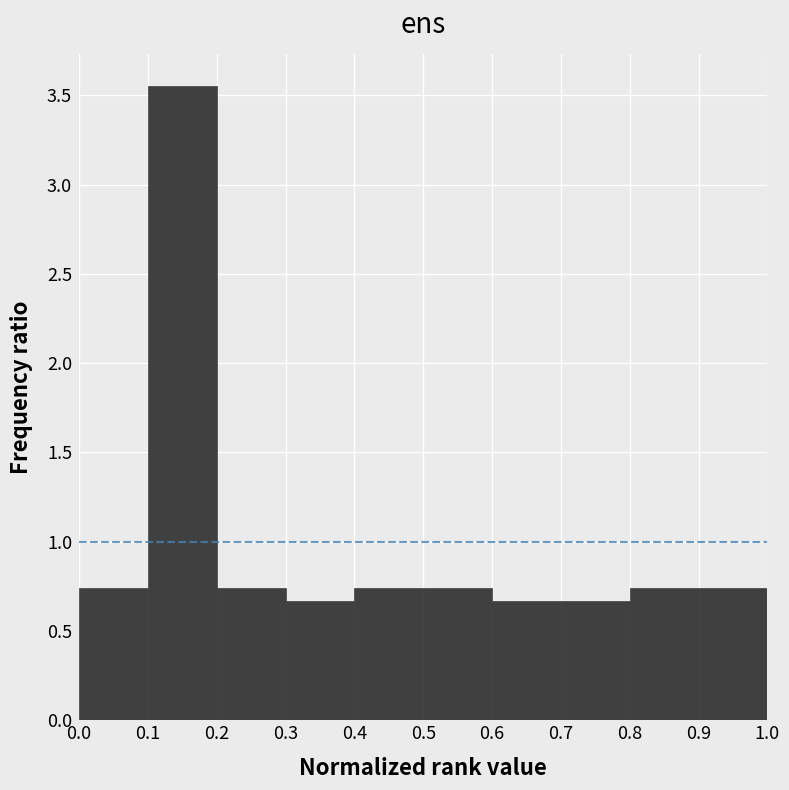

Reading left to right, transcribe this chart: for each bar, give the range it covers on the x-axis and its height. The values are not printed on the chart, so give them approximately, as read against the axis.

0.0 to 0.1: 0.75
0.1 to 0.2: 3.55
0.2 to 0.3: 0.75
0.3 to 0.4: 0.65
0.4 to 0.5: 0.75
0.5 to 0.6: 0.75
0.6 to 0.7: 0.65
0.7 to 0.8: 0.65
0.8 to 0.9: 0.75
0.9 to 1.0: 0.75